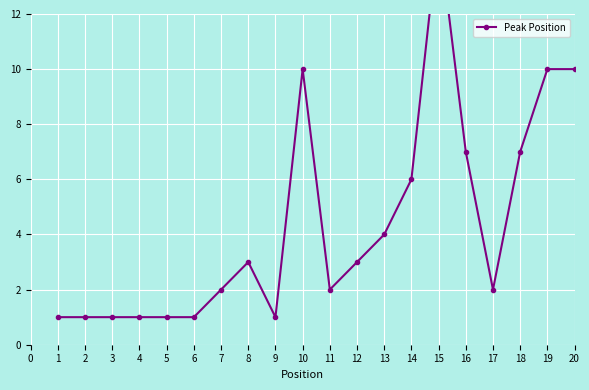

What is the ratio of the value at 11 to the value at 16?

0.3